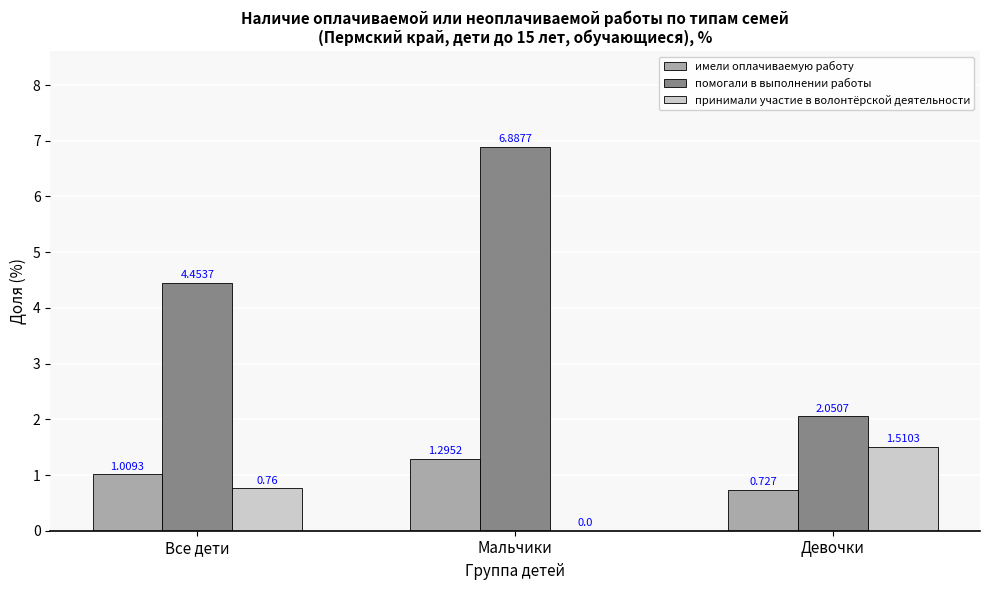

Count the number of categories in the chart.

3